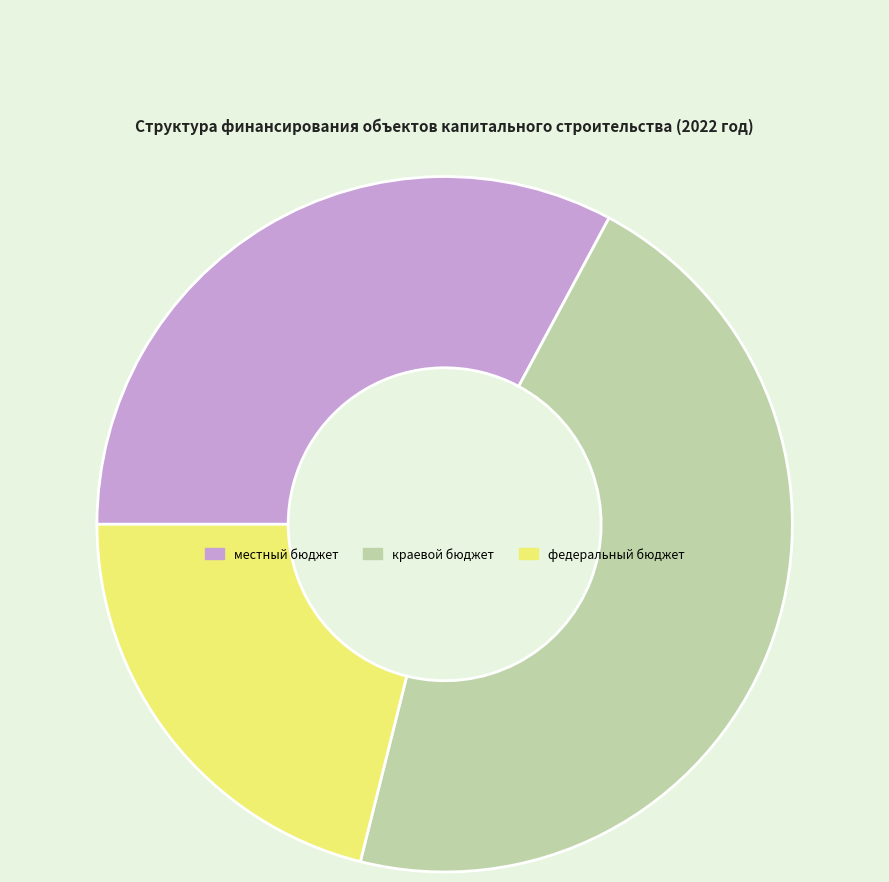

What is the smallest slice in the pie chart?

федеральный бюджет